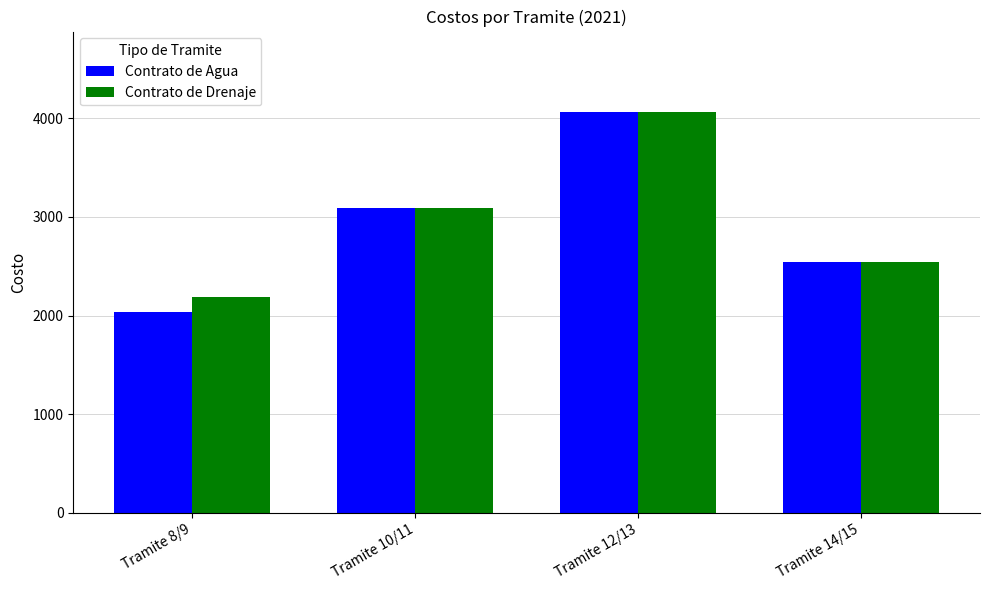

What is the spread (max minus min) of values at Tramite 8/9?

160